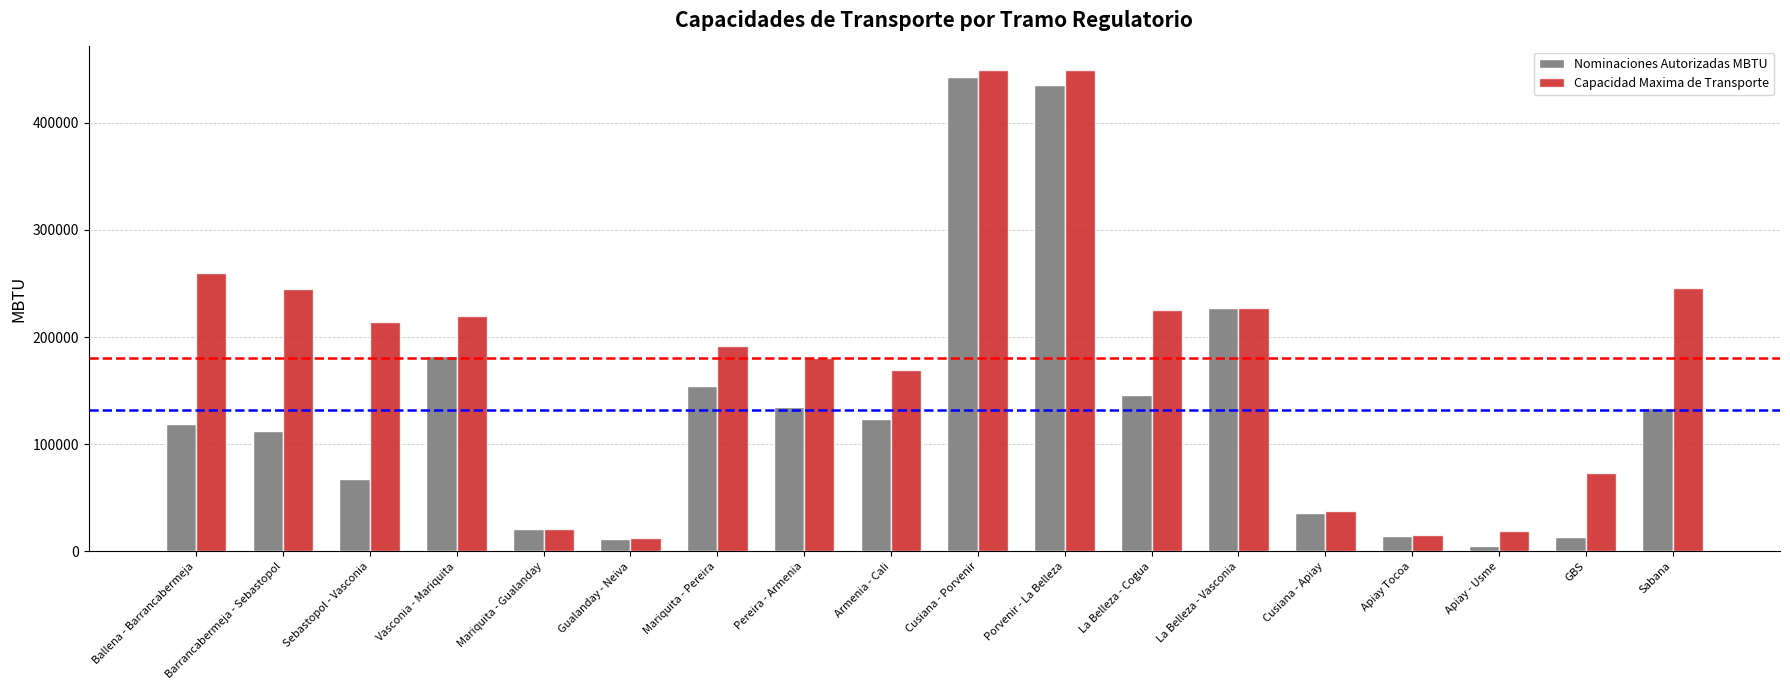

Is it true that Nominaciones Autorizadas MBTU equals 134195.1 at Porvenir - La Belleza?

False